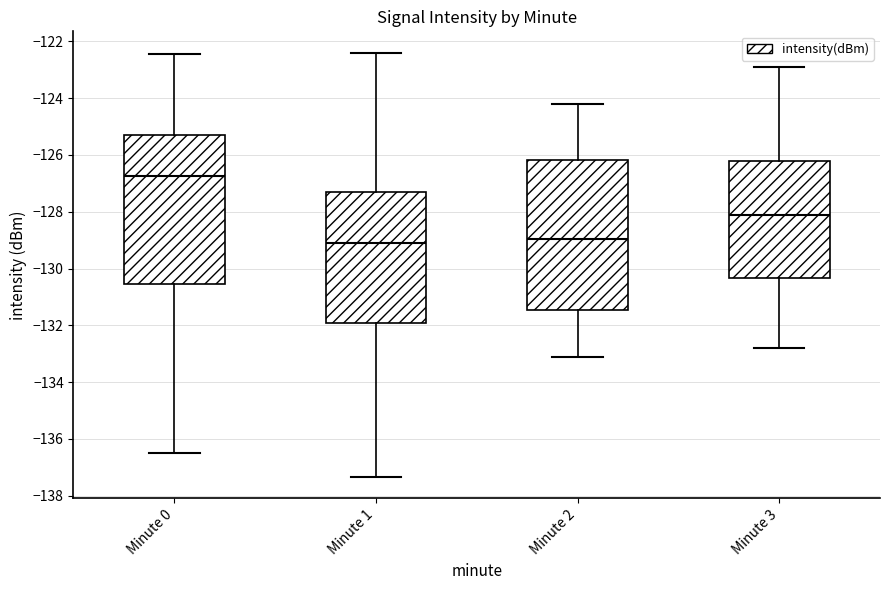

Where is the lower edge of the box for Minute 3 on the y-axis? The values are not printed on the chart, so give them approximately, as read against the axis.

-130.4